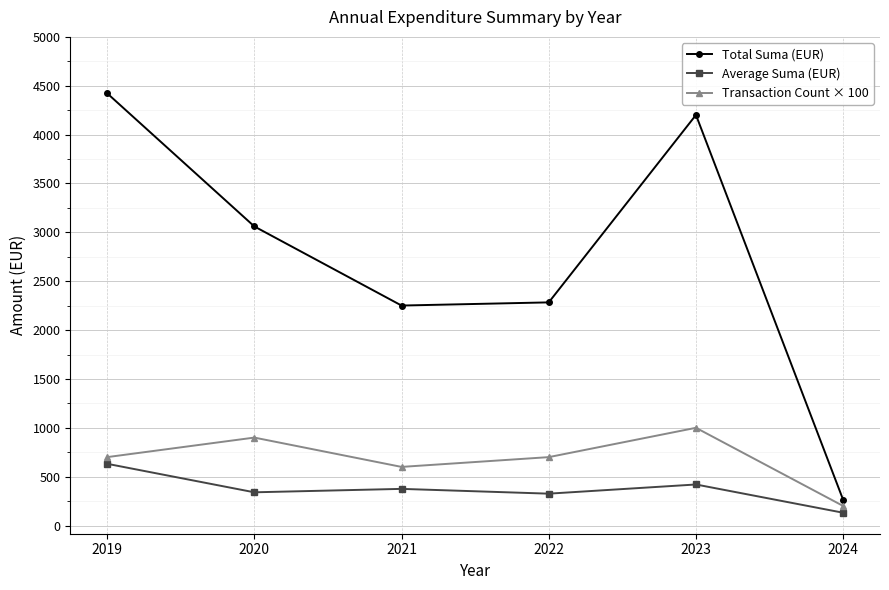

What is the total value across all series at 2023?

5621.3